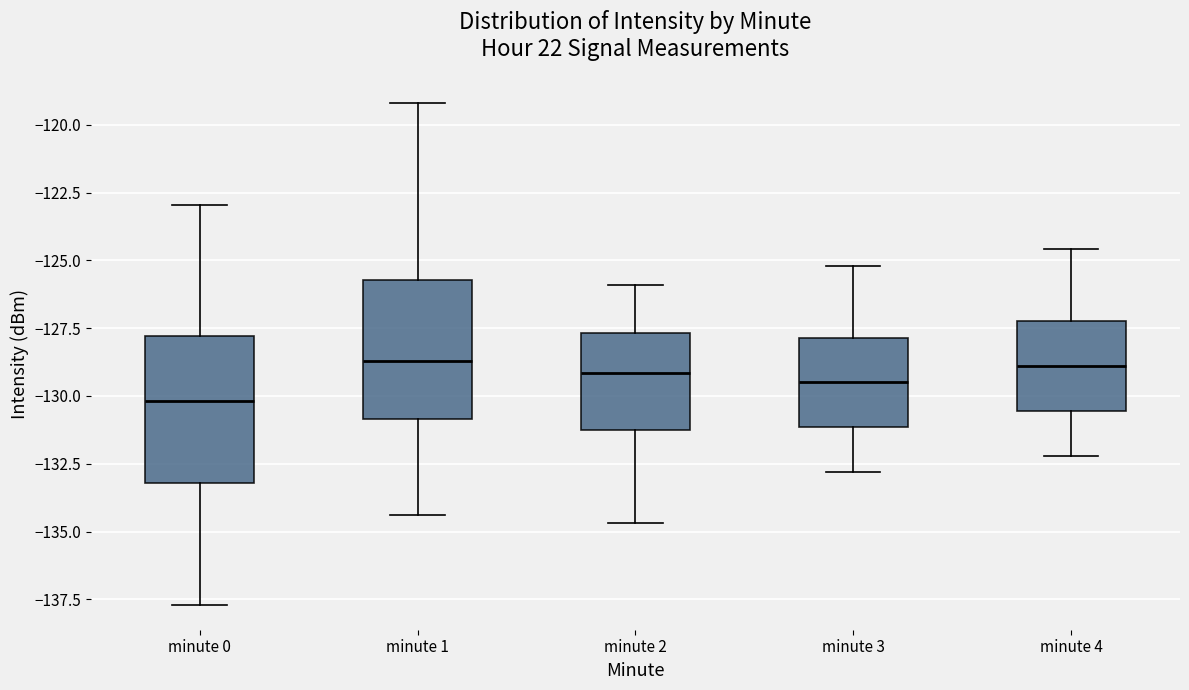

Reading left to right, transcribe this box plot: for each box, give where its median line is, the range the box spans, and where its two whiskers end, as read against the y-axis. The values are not printed on the chart, so give them approximately, as read against the axis.

minute 0: median -130.0, box -133.0 to -128.0, whiskers -137.5 to -123.0
minute 1: median -128.5, box -131.0 to -125.5, whiskers -134.5 to -119.0
minute 2: median -129.0, box -131.0 to -127.5, whiskers -134.5 to -126.0
minute 3: median -129.5, box -131.0 to -128.0, whiskers -133.0 to -125.0
minute 4: median -129.0, box -130.5 to -127.0, whiskers -132.0 to -124.5